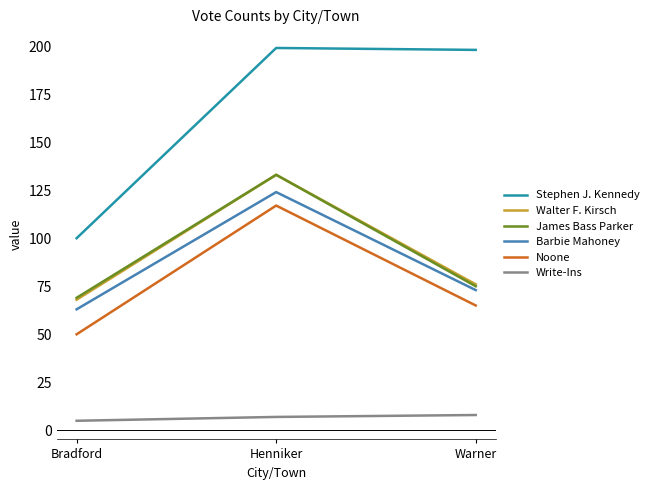

Does the chart display data point markers on the line(s)?

No